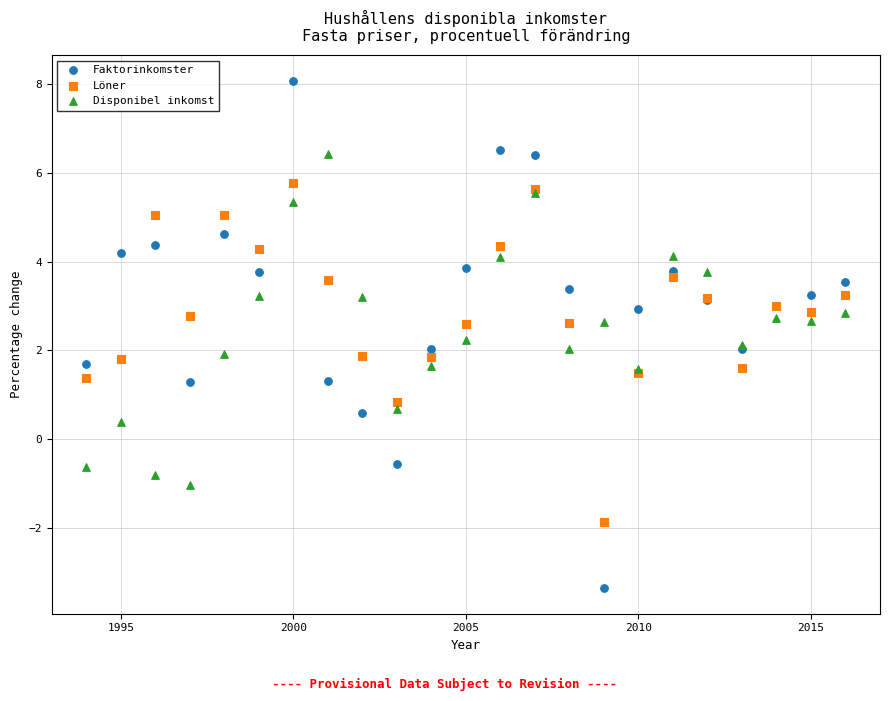

In the Löner series, what Y value is closest to 1?

0.8